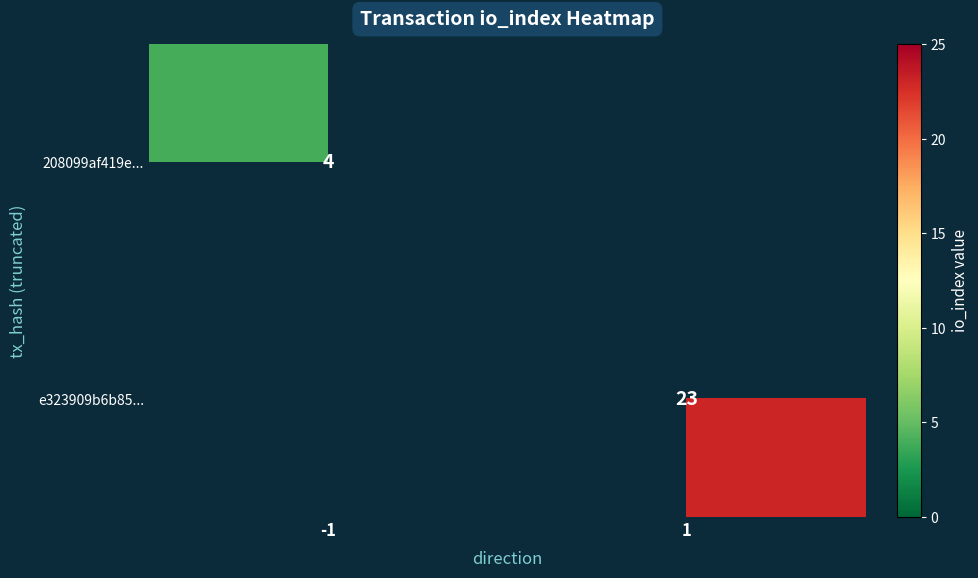

Is it true that 208099af419e... equals 4 at -1?

True